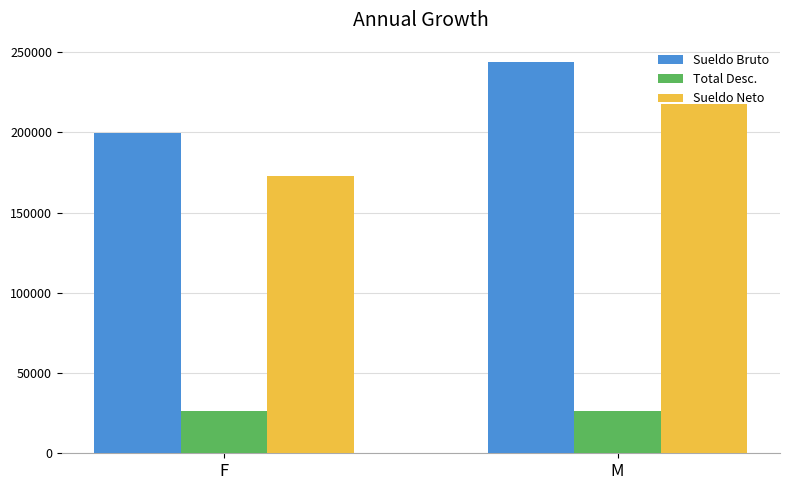

At which label does Sueldo Bruto first exceed 243694?

M